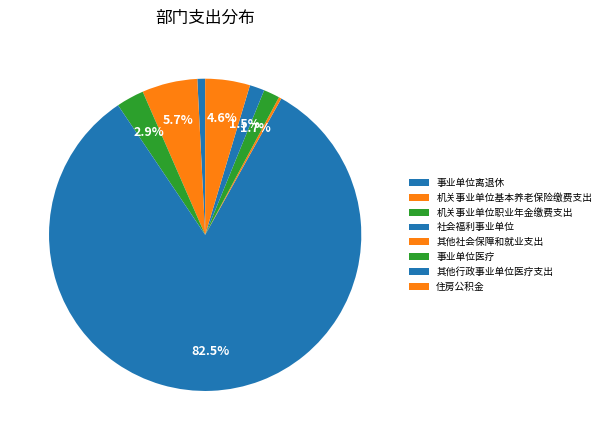

The 事业单位离退休 slice represents 16% of the pie. True or false?

False